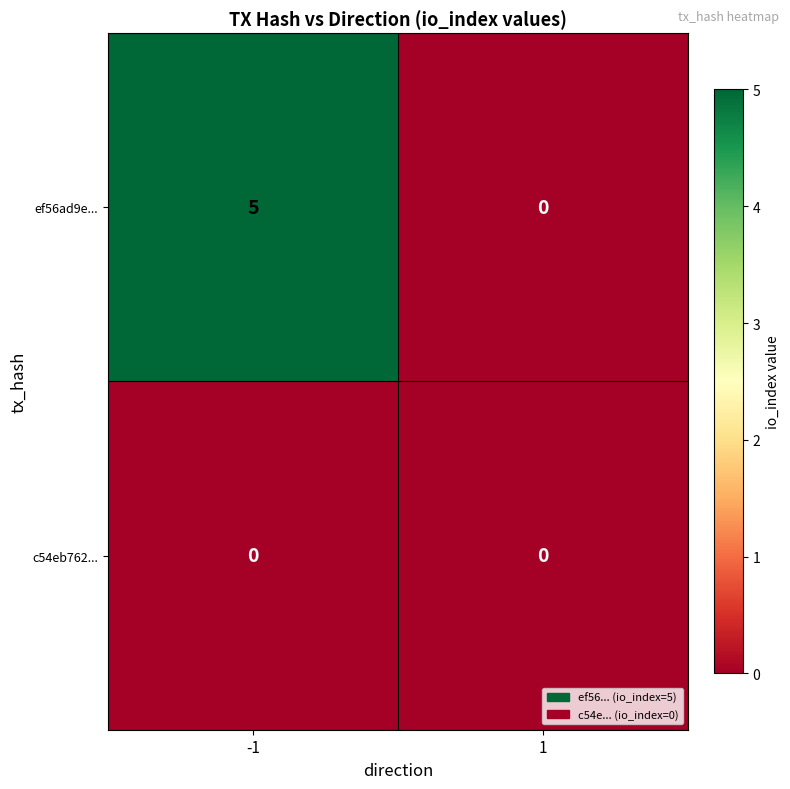

Which series has the largest range (max minus min)?

ef56ad9e...